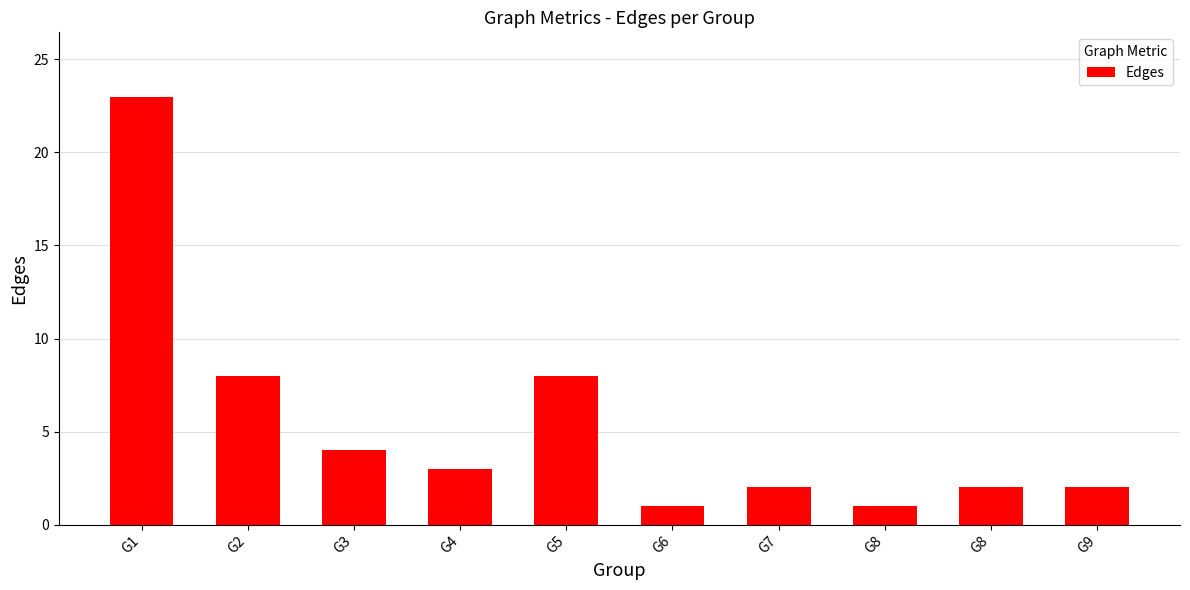

How many categories are shown in the chart?

10